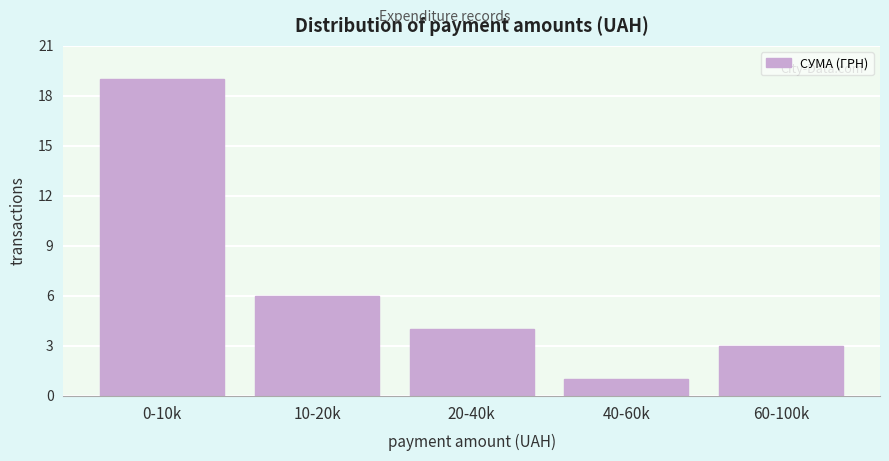

Reading left to right, transcribe all the data shown in this chart.

0-10k=19	10-20k=6	20-40k=4	40-60k=1	60-100k=3